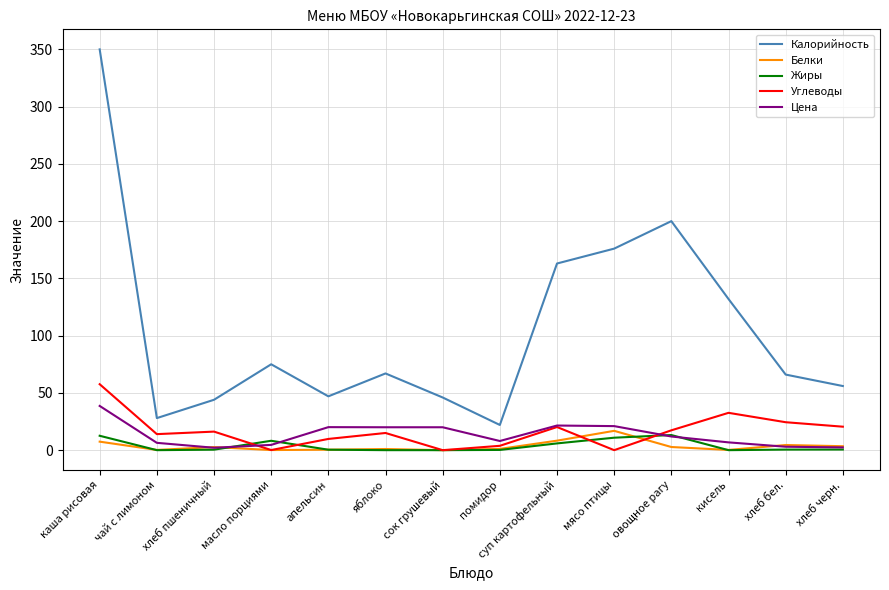

Is it true that Калорийность equals 163.0 at суп картофельный?

True